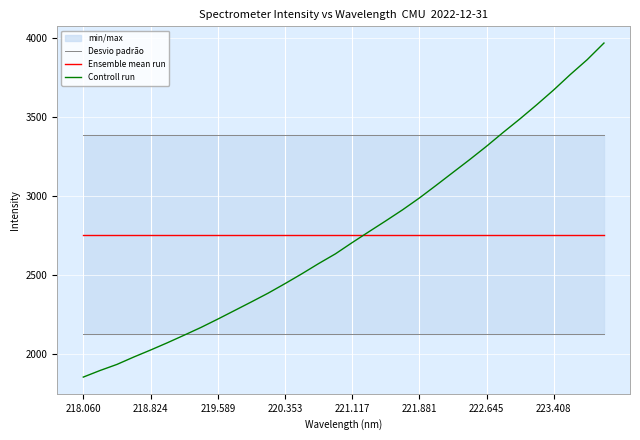

List the series in order of their peak value, lowest first.

Ensemble mean run, Desvio padrão, Controll run